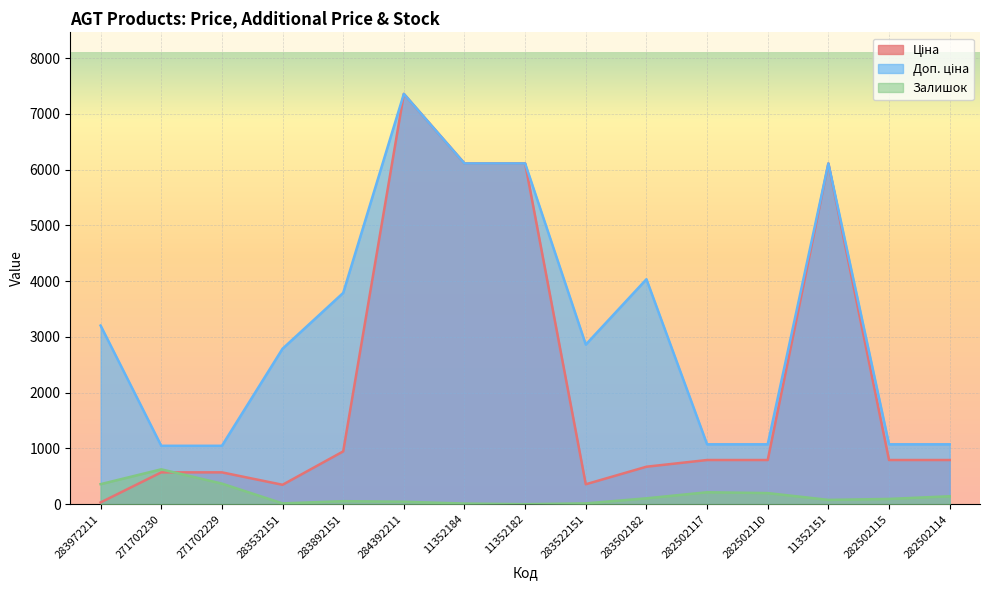

What is the label of the 9th point from the right?

11352184